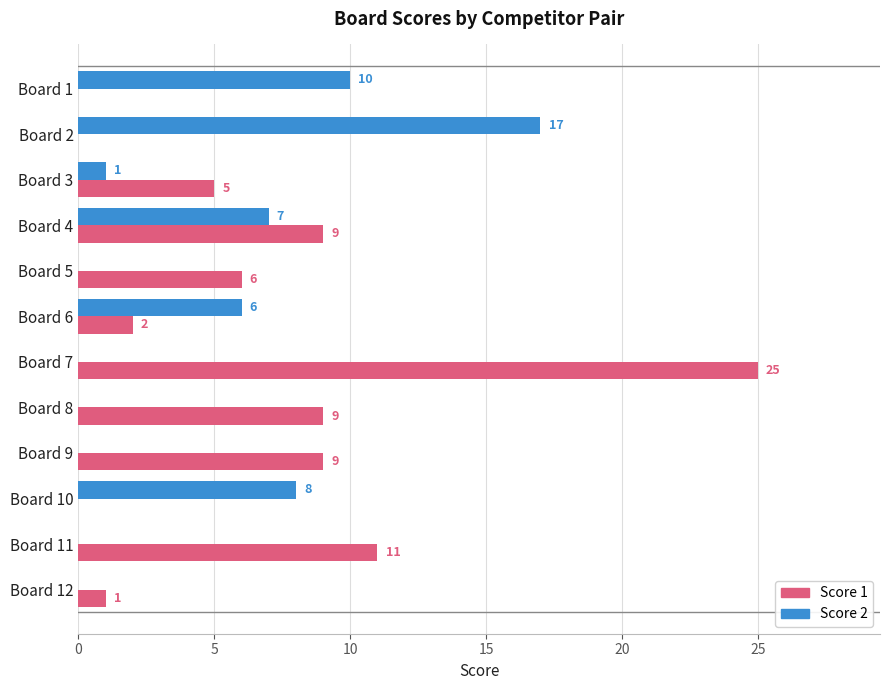

Which series changed the most between Board 1 and Board 4?

Score 1